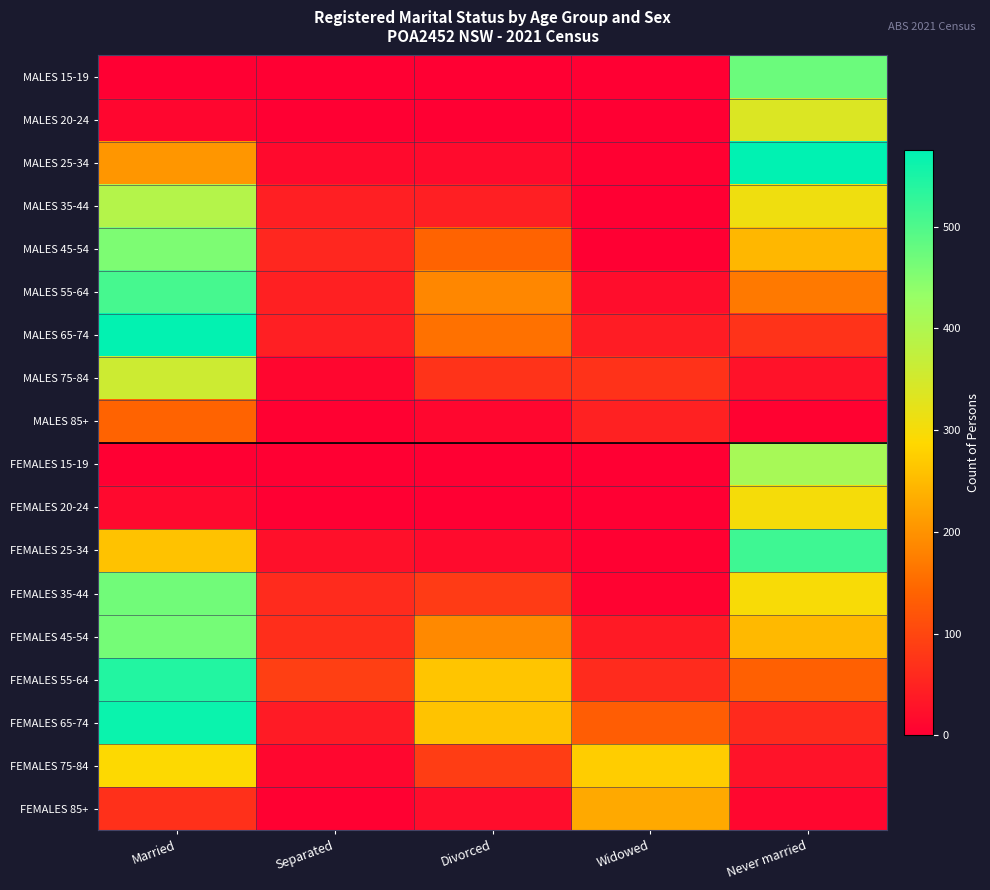

What is the difference between the highest and lowest values at Divorced?

263